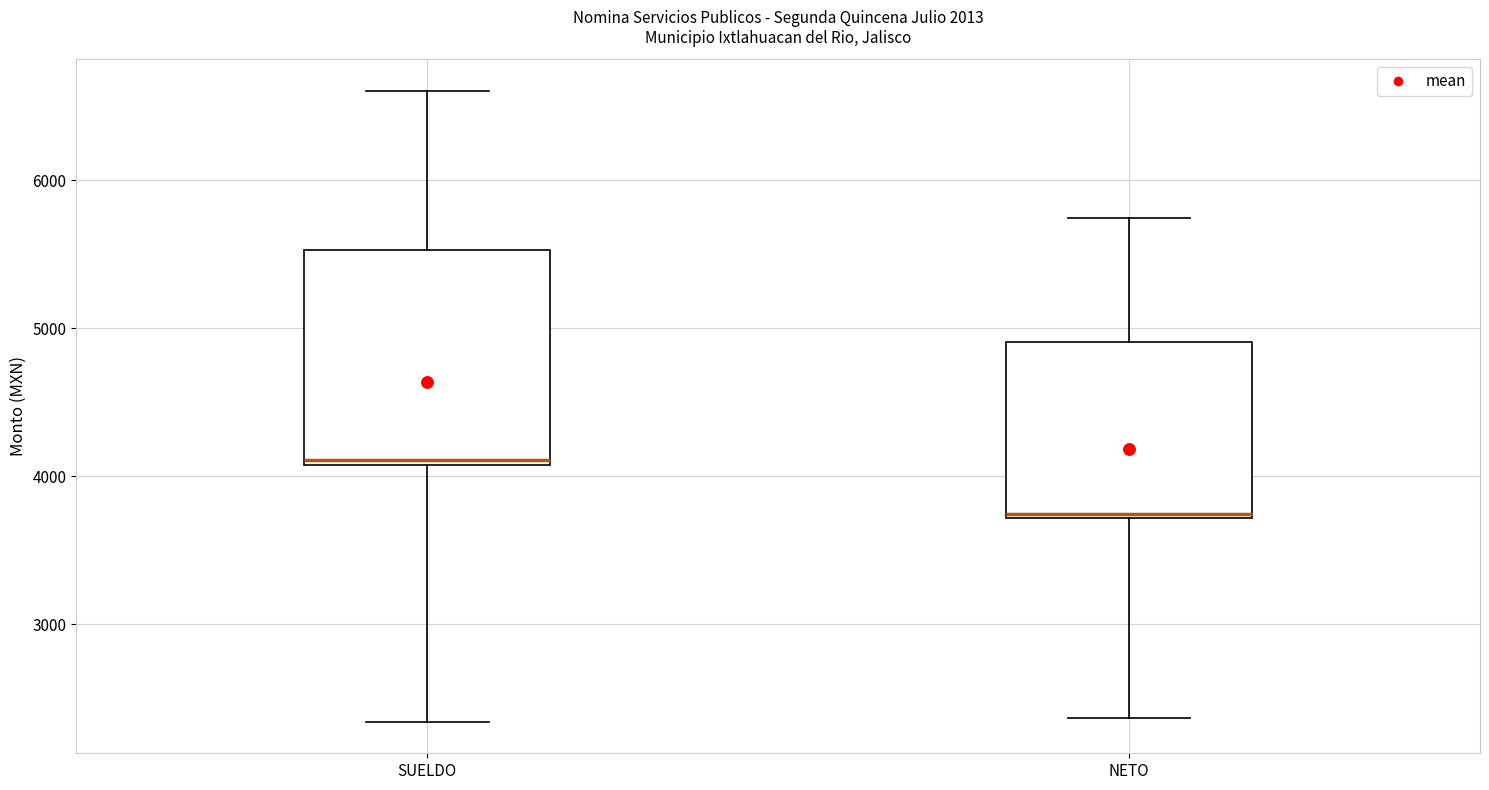

Which box is the tallest, from its lower edge to its upper edge?

SUELDO